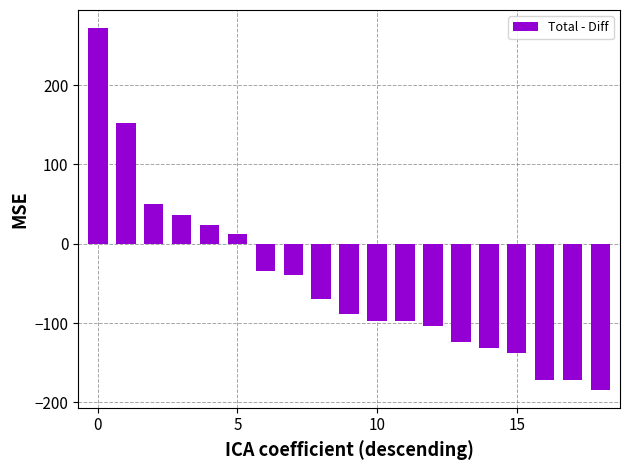

Are the bars horizontal?

No